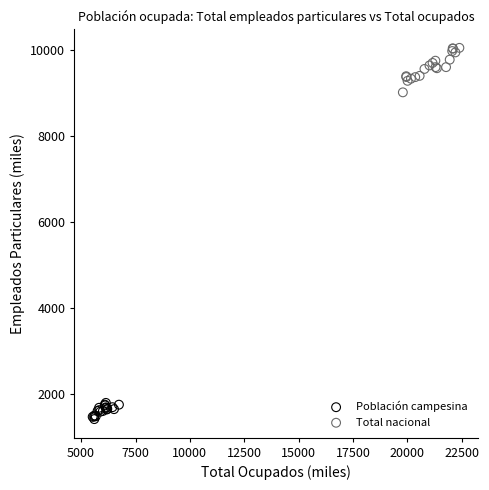

Which series reaches the maximum Y coordinate?

Total nacional